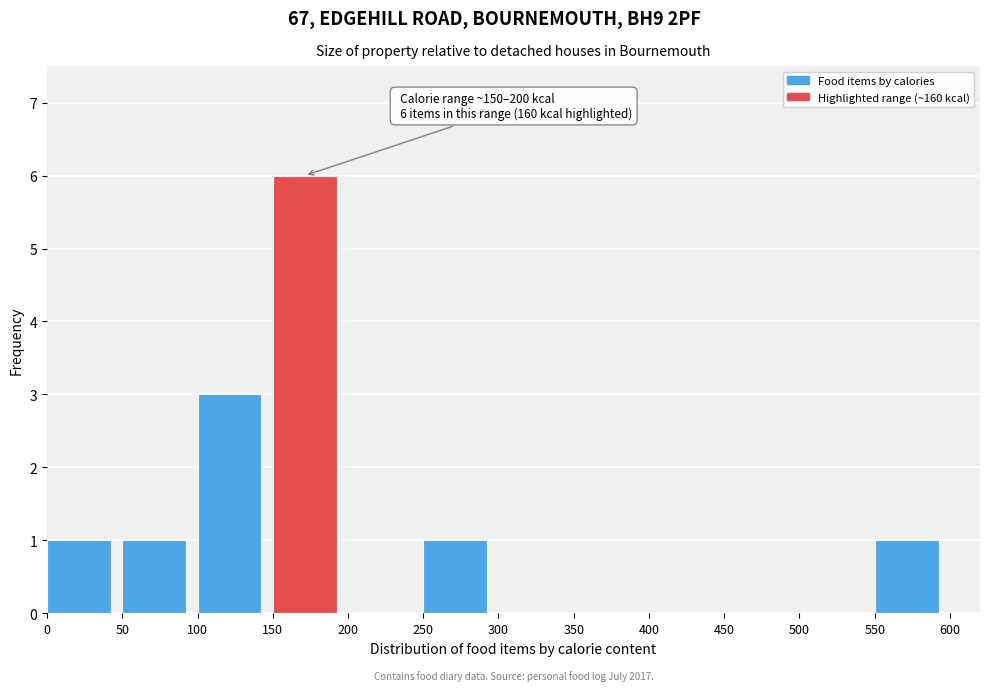

Which range on the x-axis has the tallest bar?

150 to 200